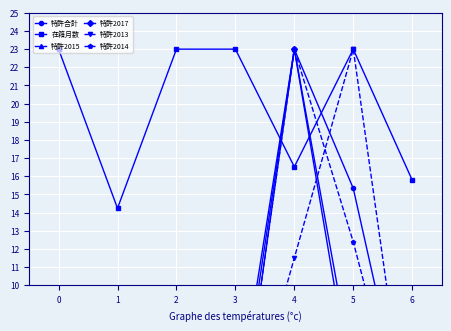

At how many categories does at least one series exceed 21?

5